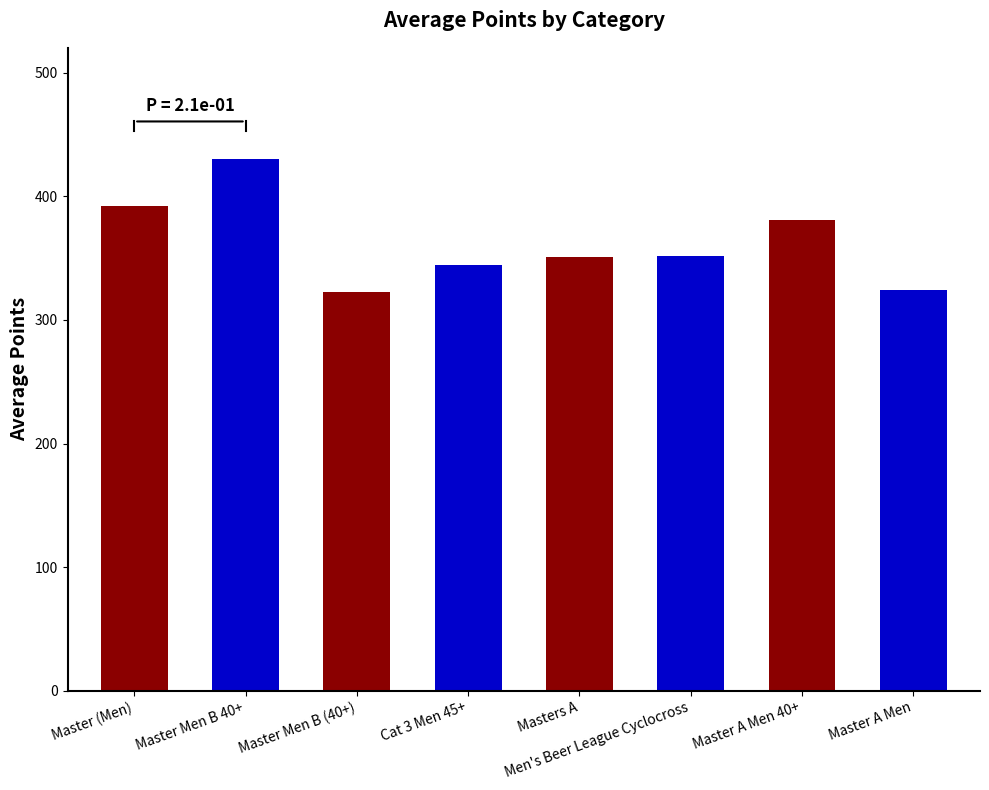

What is the sum of the values at Master Men B (40+) 2022 and Masters A?

674.2